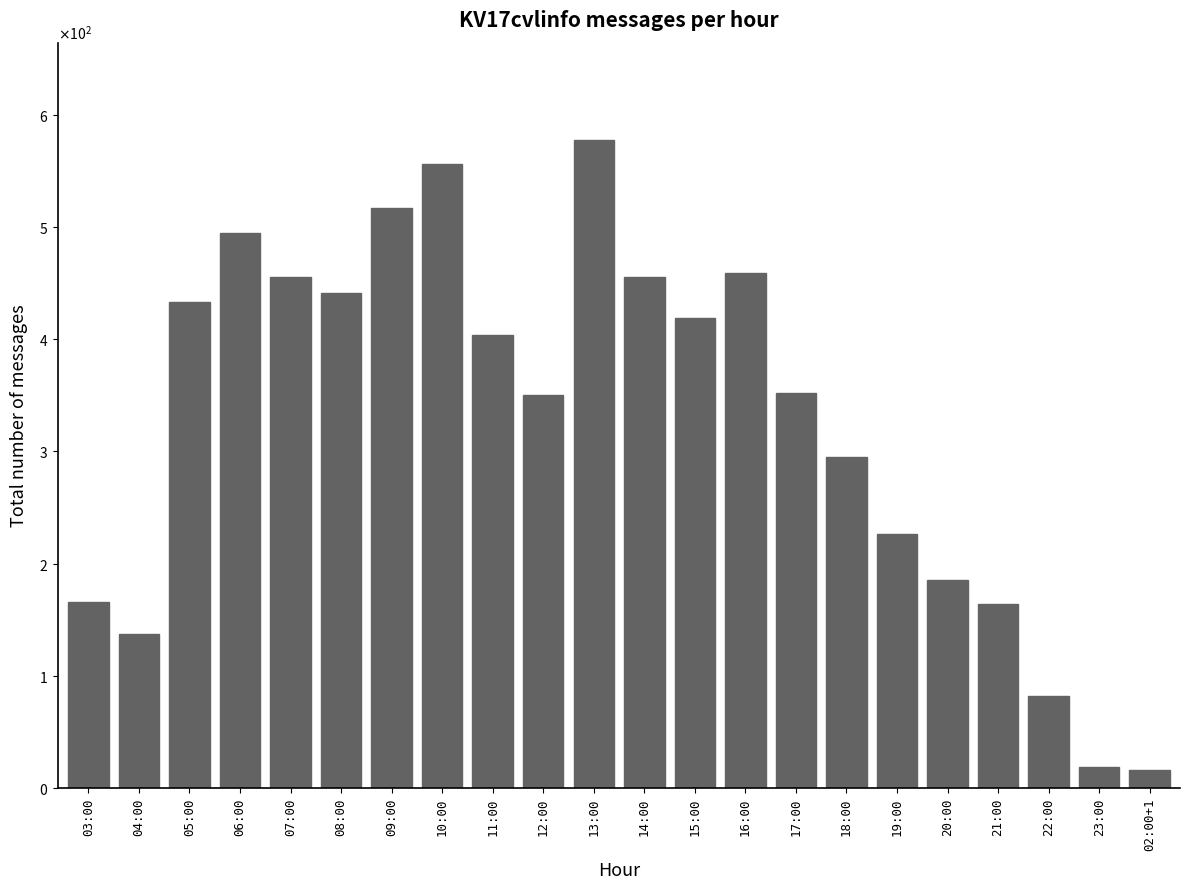

Are the bars horizontal?

No